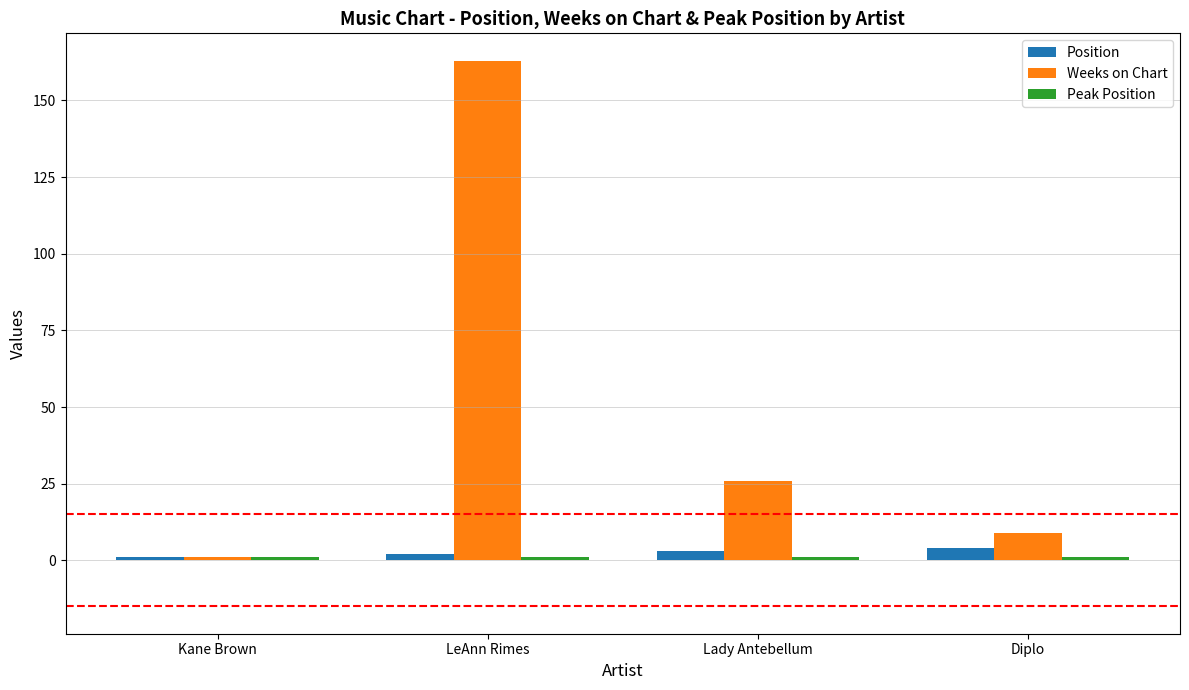

How many data points in Weeks on Chart are less than 26?

2